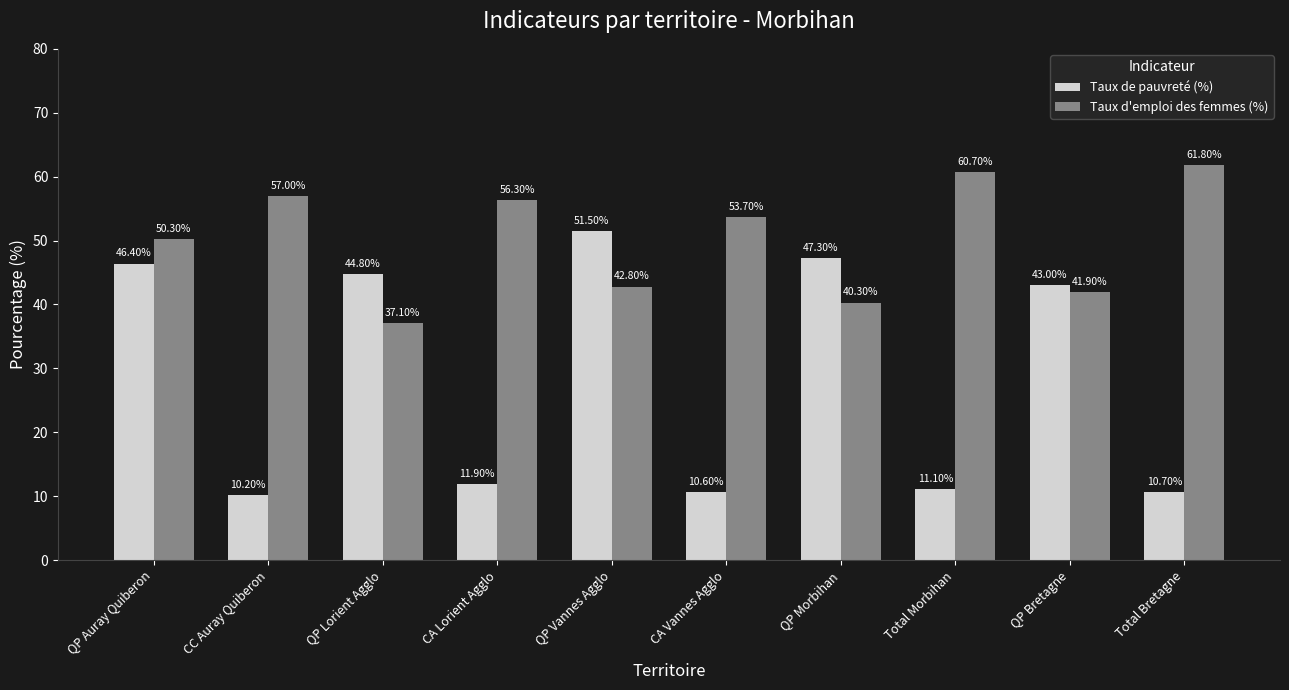

Is it true that Taux d'emploi des femmes (%) equals 42.8 at QP Vannes Agglo?

True